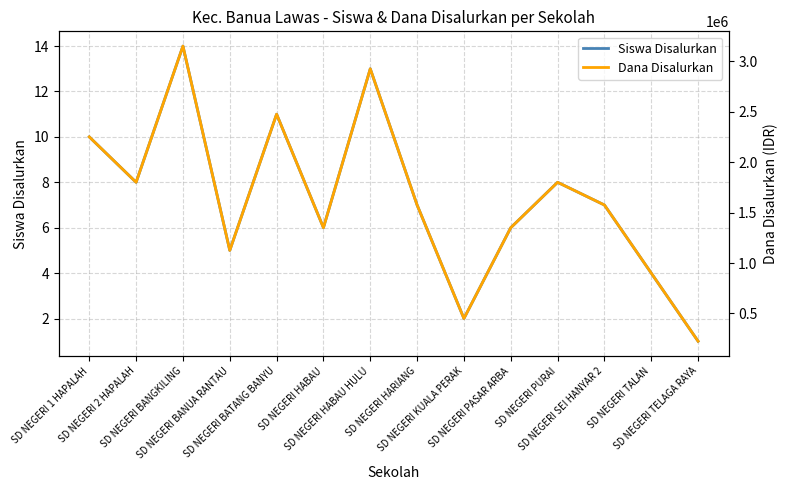

At which category does Dana Disalurkan reach its first local valley?

SD NEGERI 2 HAPALAH